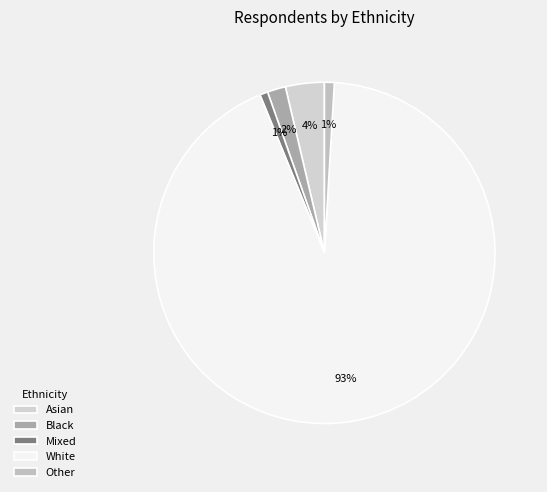

What is the largest slice in the pie chart?

White